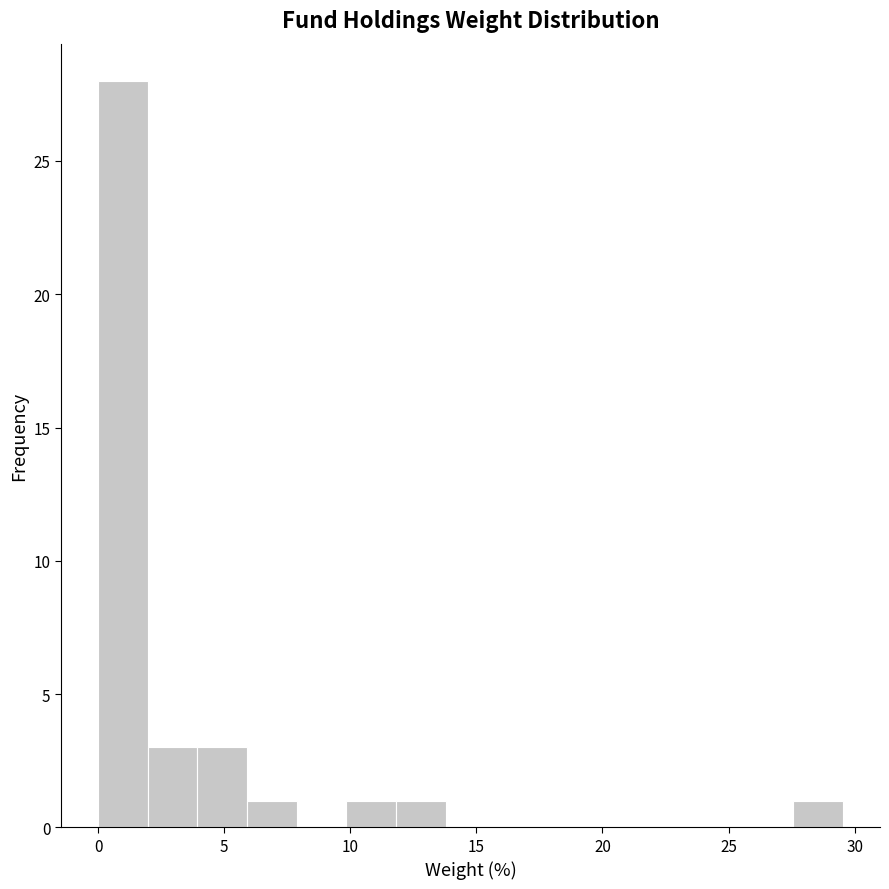

Around what value on the x-axis is the tallest bar? Give the approximate position of its centre, as read against the axis.

1.0